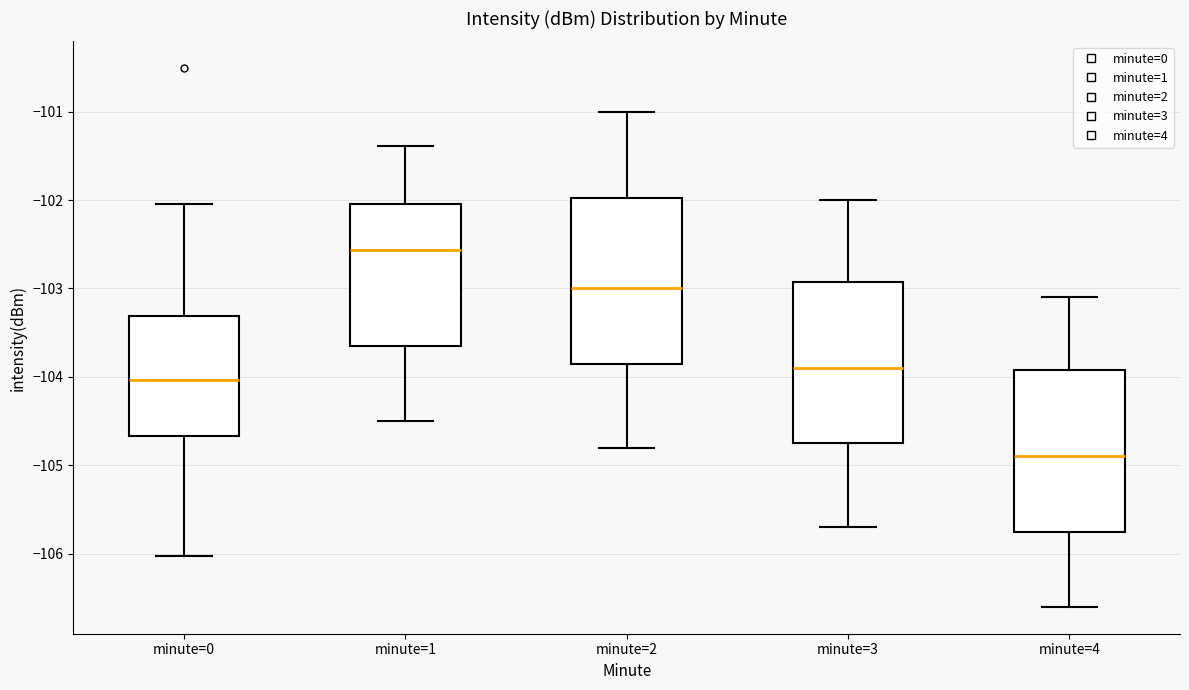

Reading left to right, read every box against the y-axis: the position of its median line, the range the box covers, and the ends of its whiskers. The values are not printed on the chart, so give them approximately, as read against the axis.

minute=0: median -104.0, box -104.7 to -103.3, whiskers -106.0 to -102.0
minute=1: median -102.6, box -103.6 to -102.0, whiskers -104.5 to -101.4
minute=2: median -103.0, box -103.8 to -102.0, whiskers -104.8 to -101.0
minute=3: median -103.9, box -104.7 to -102.9, whiskers -105.7 to -102.0
minute=4: median -104.9, box -105.7 to -103.9, whiskers -106.6 to -103.1